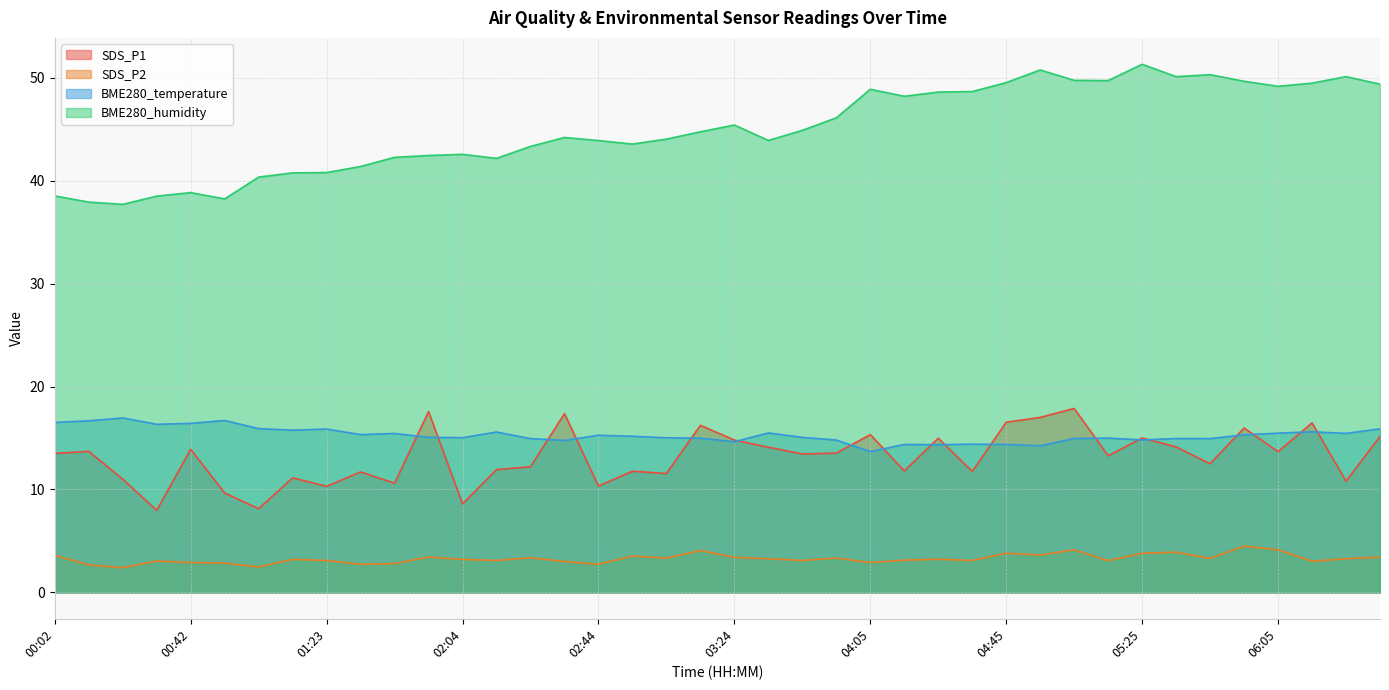

At 03:24, list the series in order from largest to smallest.

BME280_humidity, SDS_P1, BME280_temperature, SDS_P2